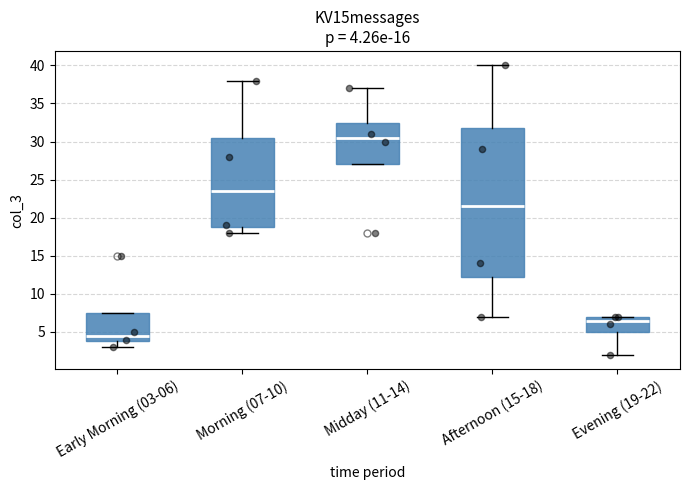

Comparing the boxes themselves (not the whiskers), which one is the tallest?

Afternoon (15-18)